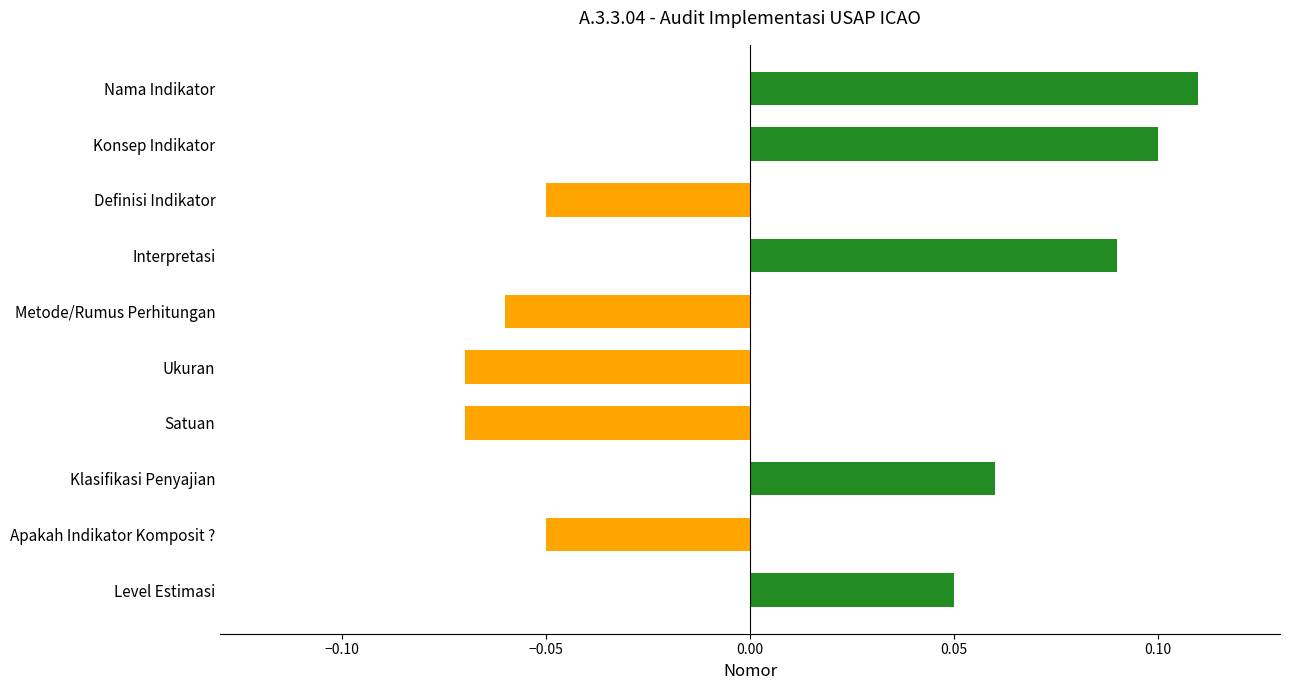

Count the values in the range 0 to 1.

5